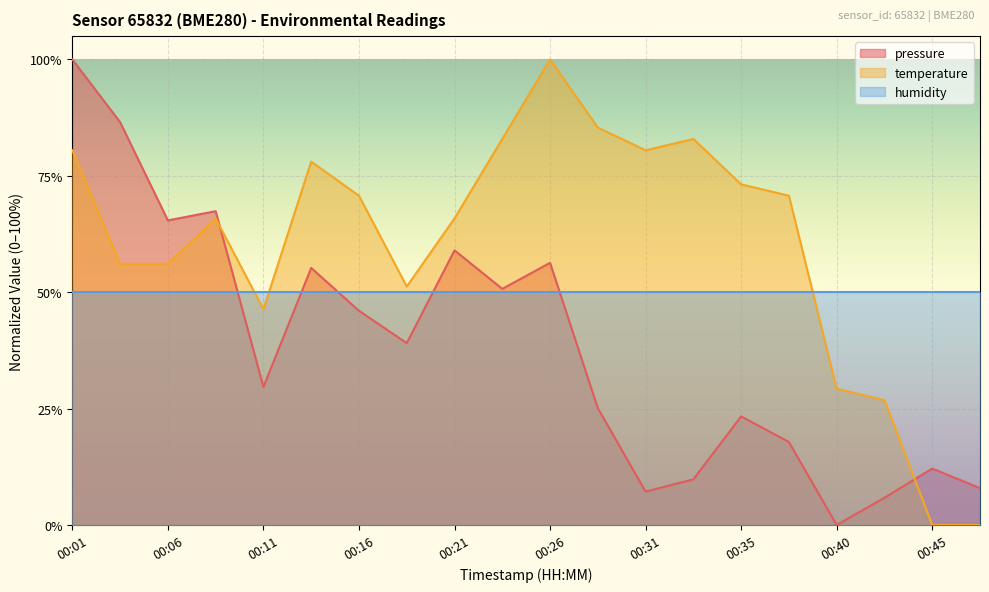

True or false: pressure and temperature cross at least once.

True